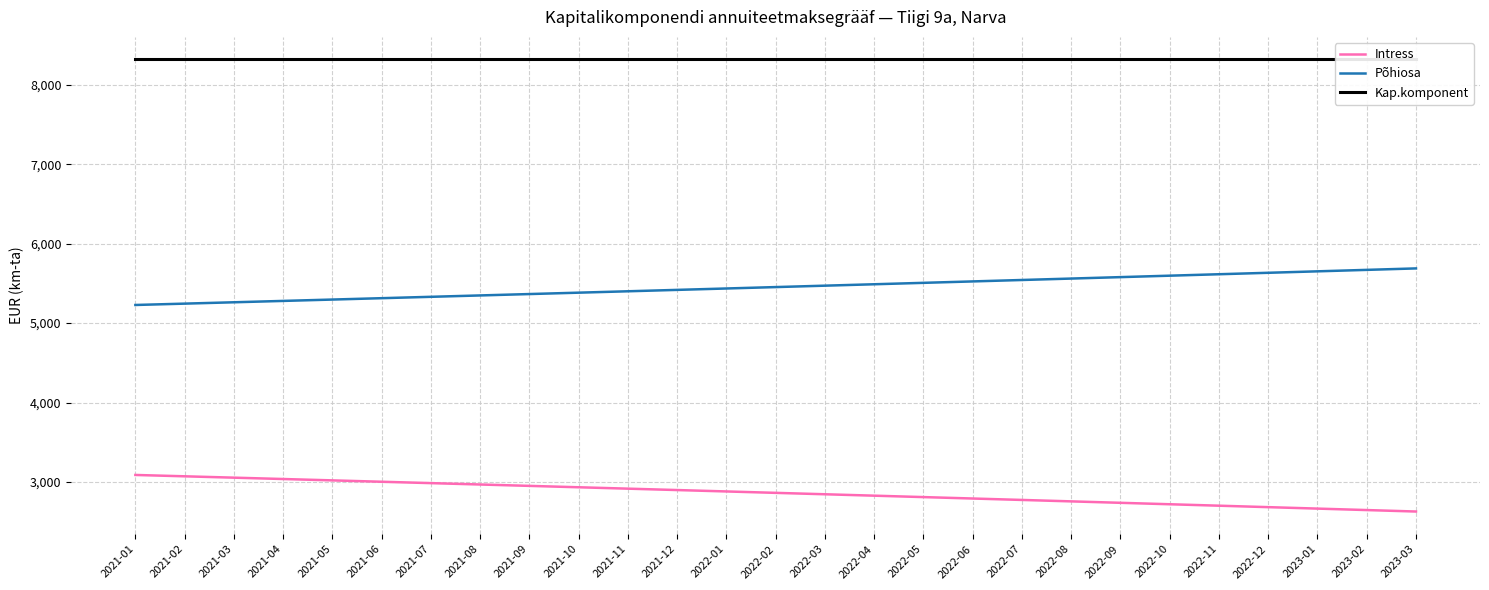

List the series in order of their peak value, highest first.

Kap.komponent, Põhiosa, Intress